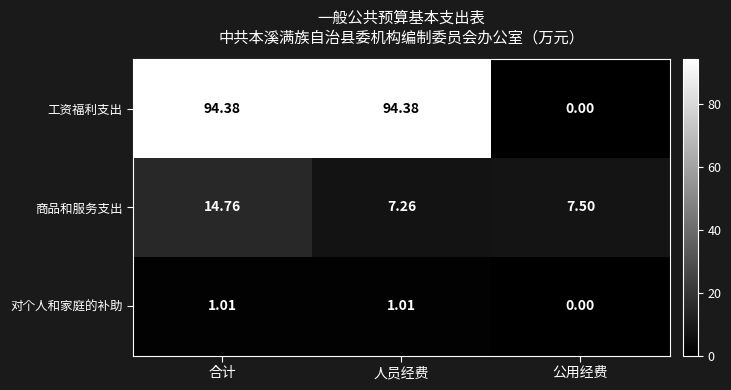

How many data points does each series have?

3